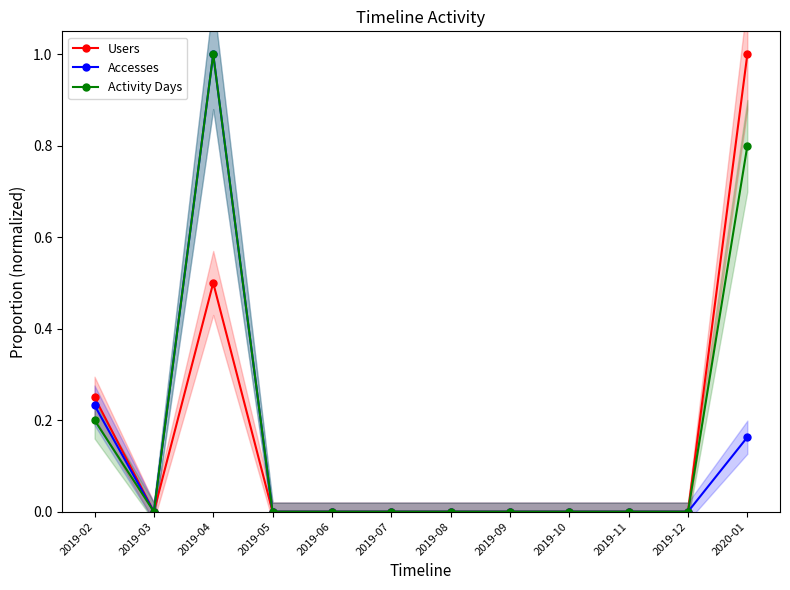

How many data points in Users are above 0?

3